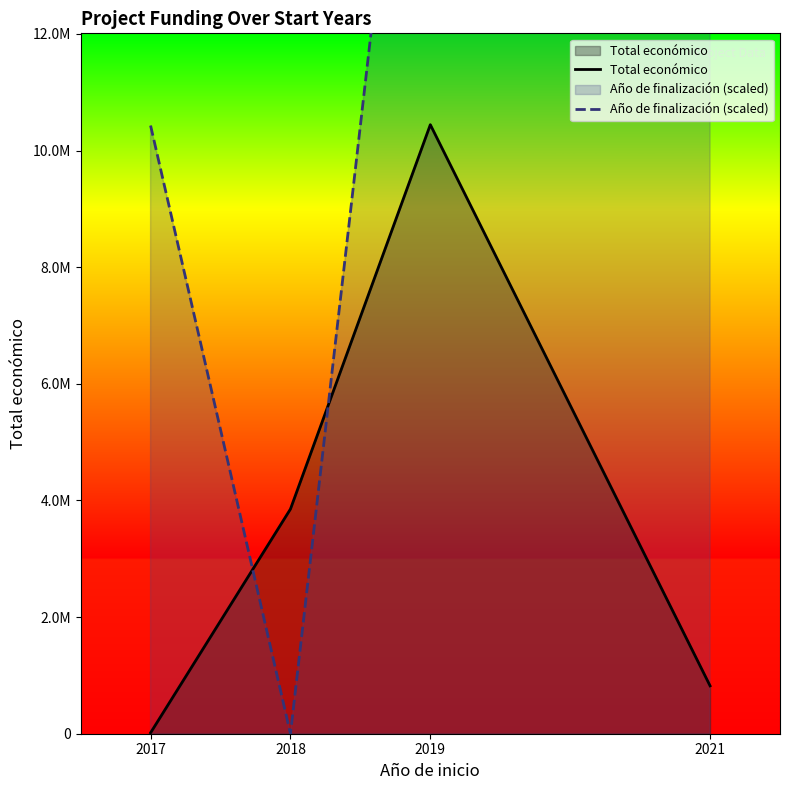

The value of Año de finalización (scaled) at 2018 is 0.0. True or false?

True